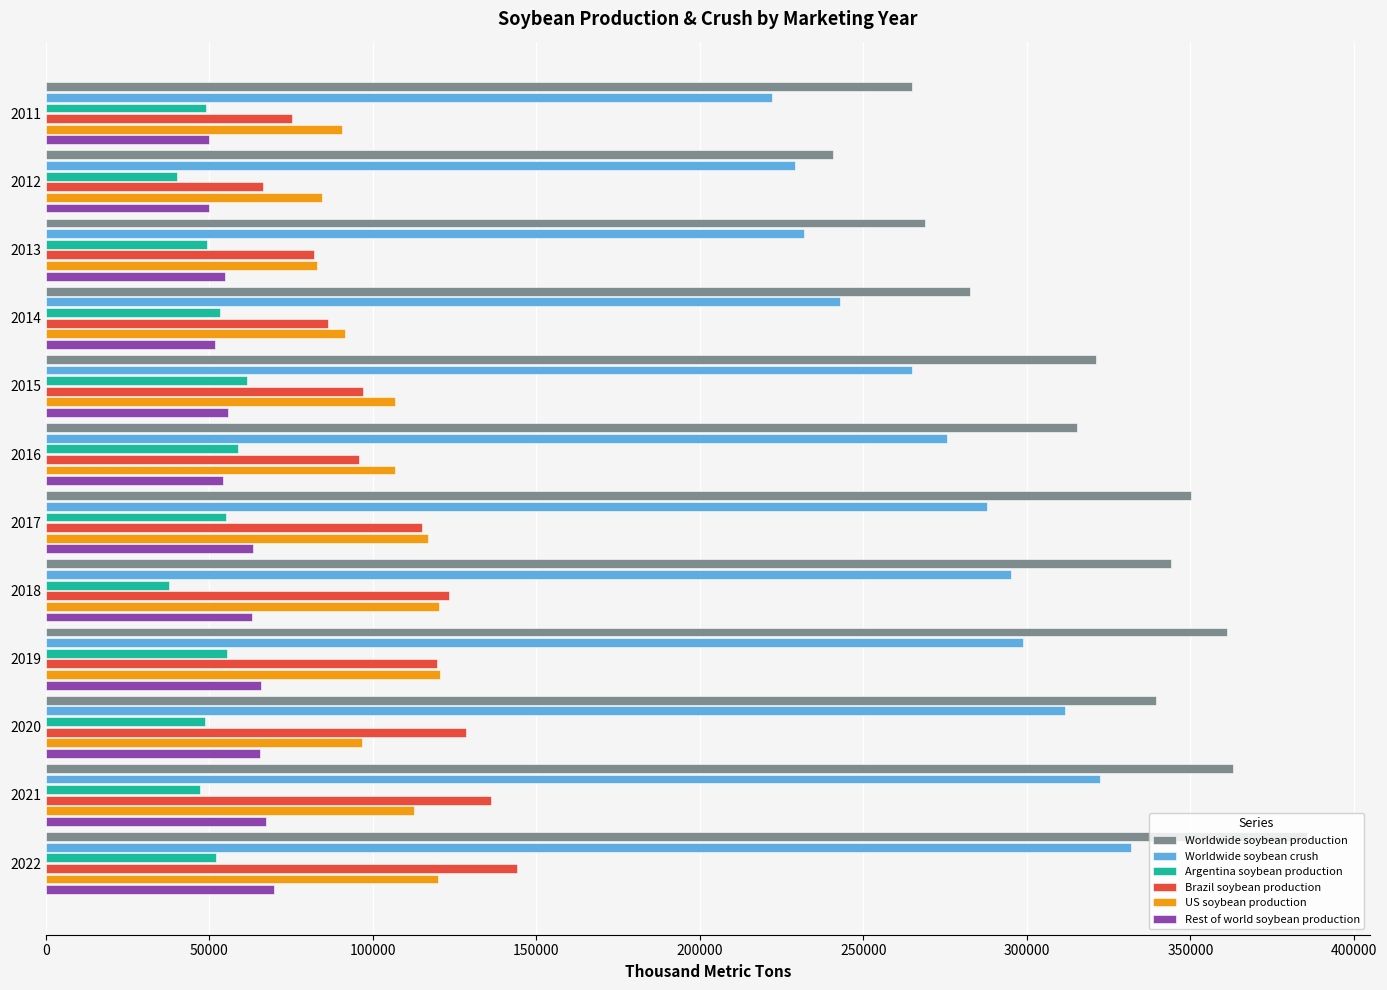

At which category is the sum across all series the highest?

2022